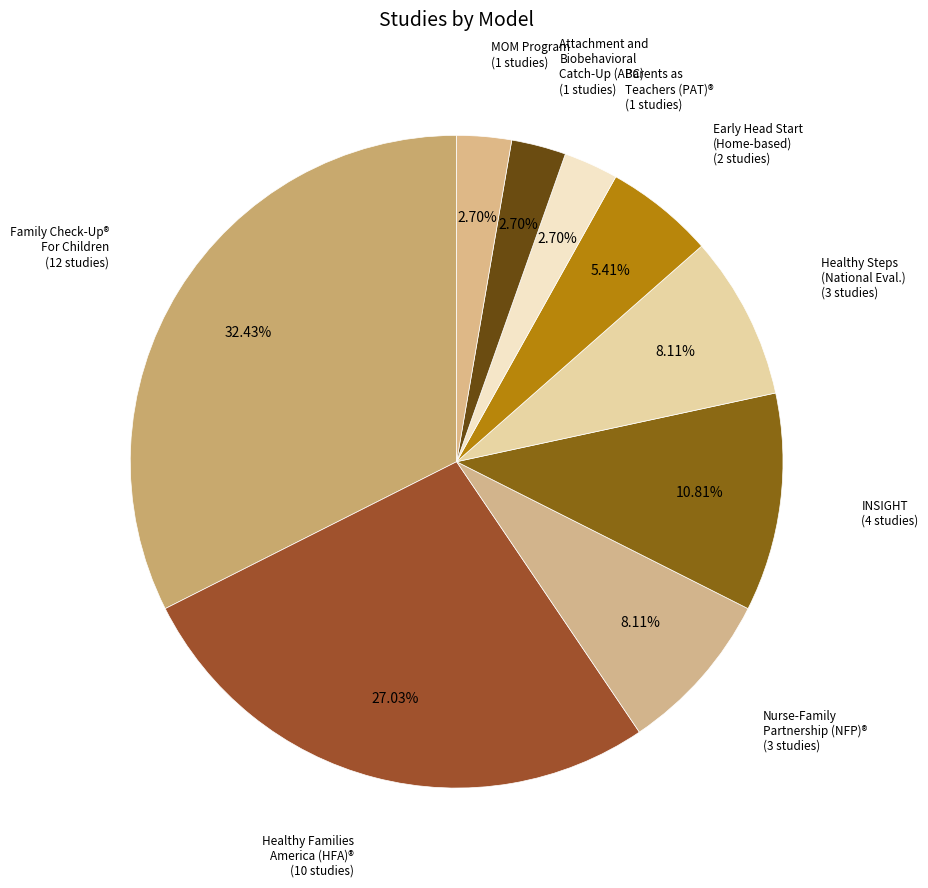

What is the largest slice in the pie chart?

Family Check-Up® For Children